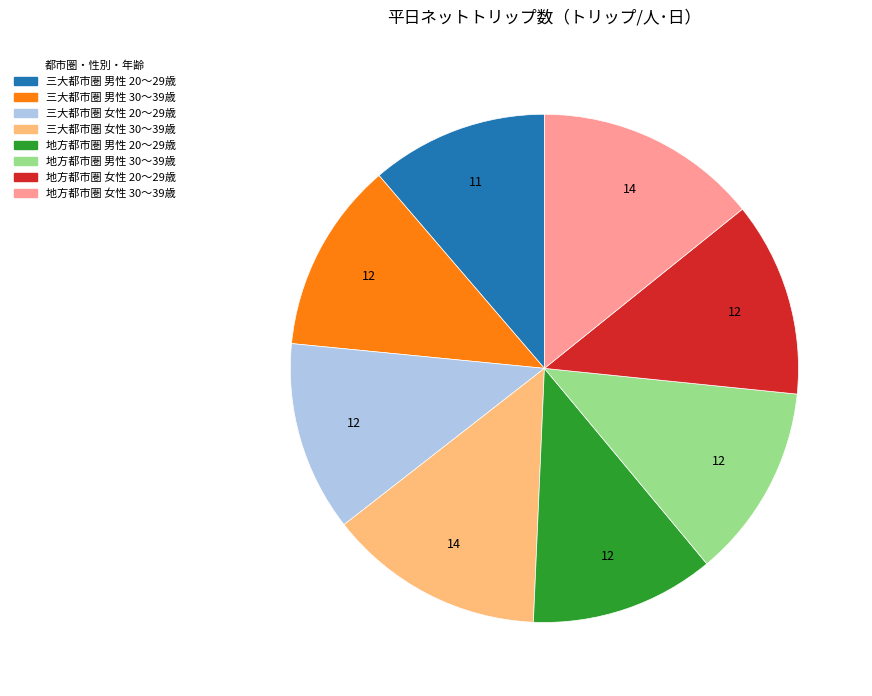

Count the number of slices in the pie.

8